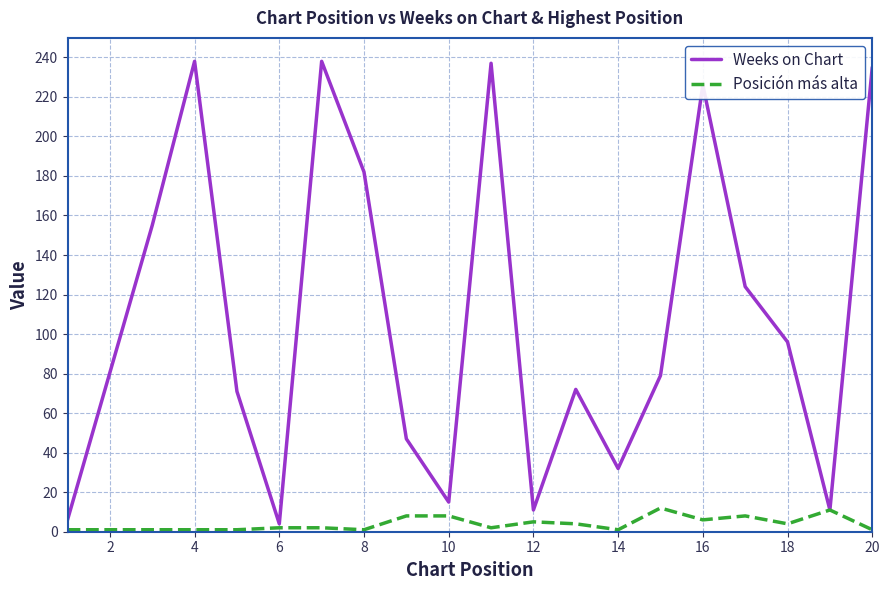

Which series has the largest range (max minus min)?

Weeks on Chart